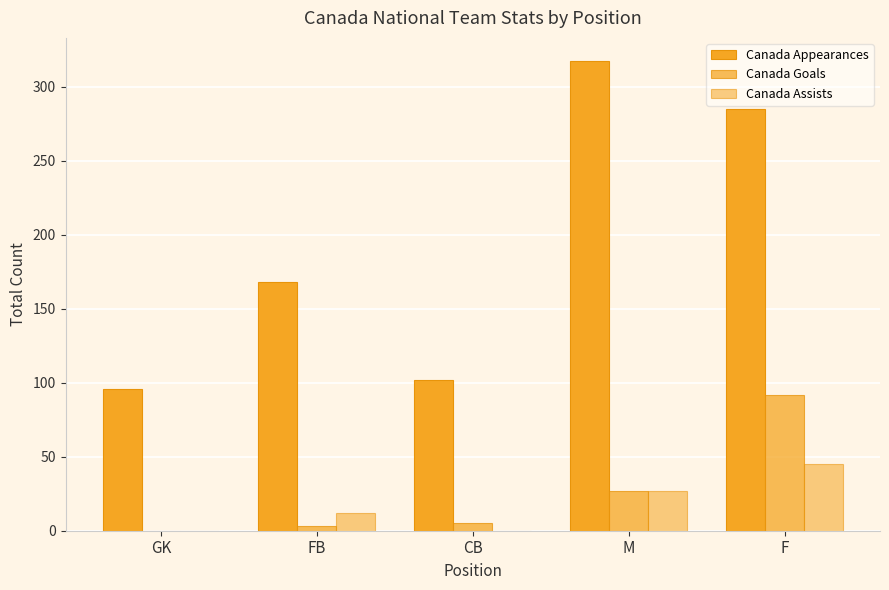

Count the number of data series in this chart.

3